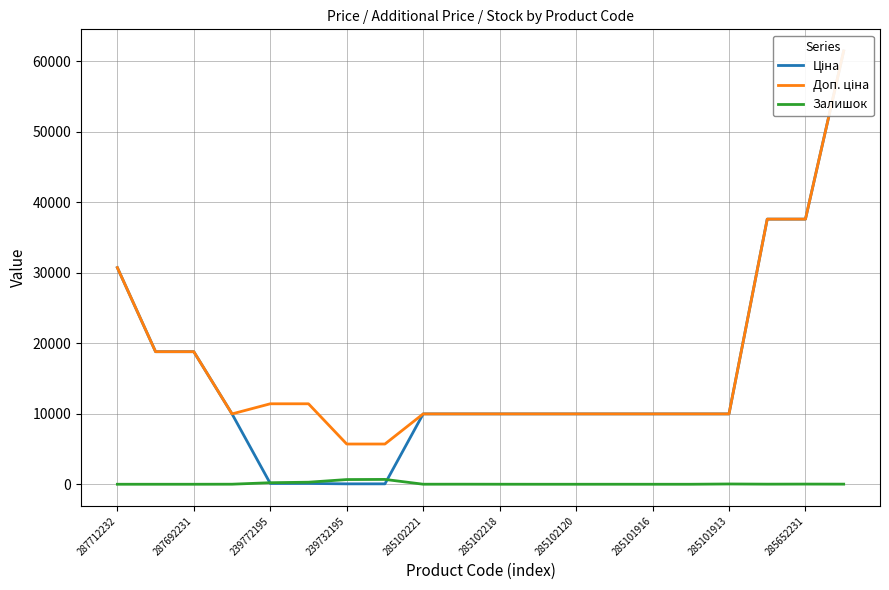

The Залишок series shows 39 at 285101913. True or false?

True